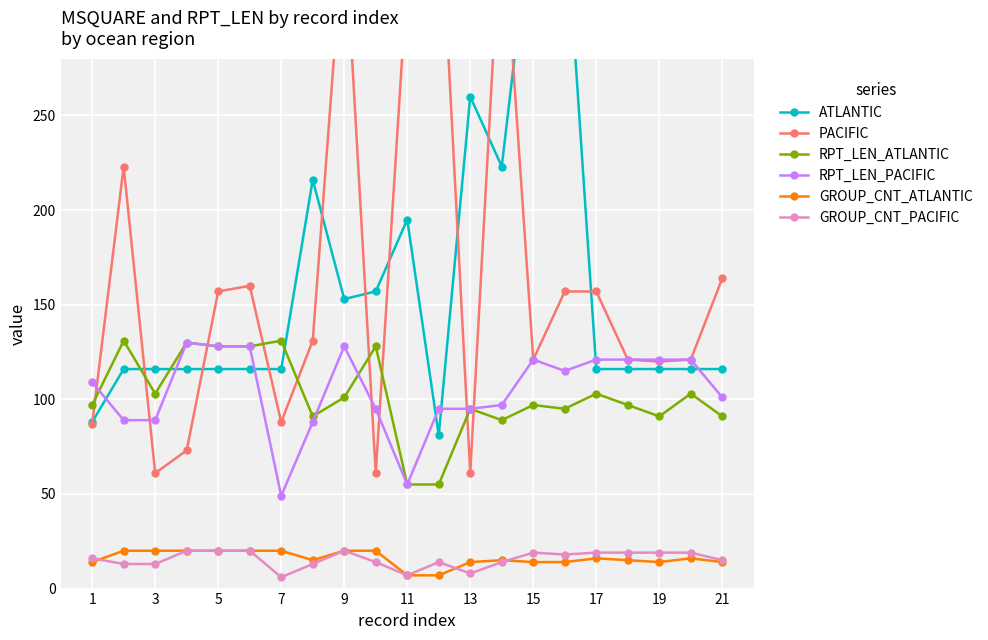

What are all the series names shown in the legend?

ATLANTIC, PACIFIC, RPT_LEN_ATLANTIC, RPT_LEN_PACIFIC, GROUP_CNT_ATLANTIC, GROUP_CNT_PACIFIC